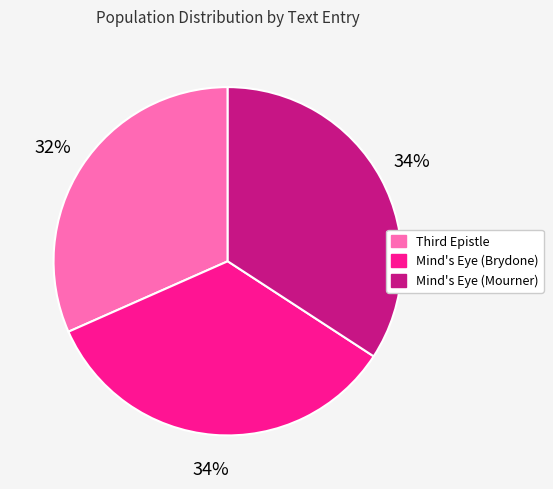

Is the sum of Mind's Eye (Mourner) and Mind's Eye (Brydone) greater than half?

Yes